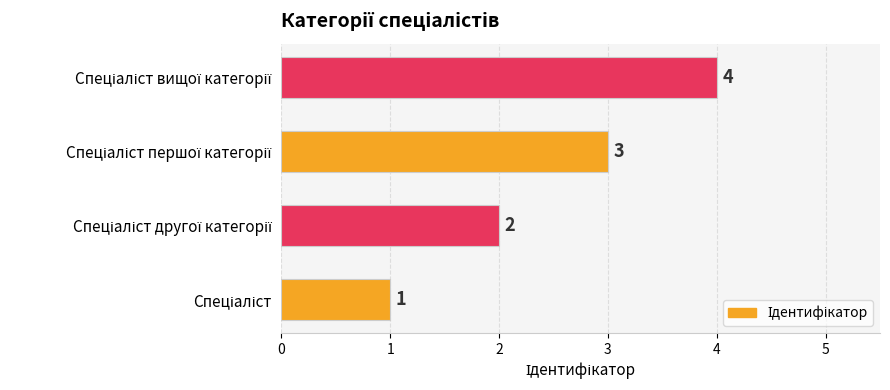

Count the values in the range 2 to 4.

3